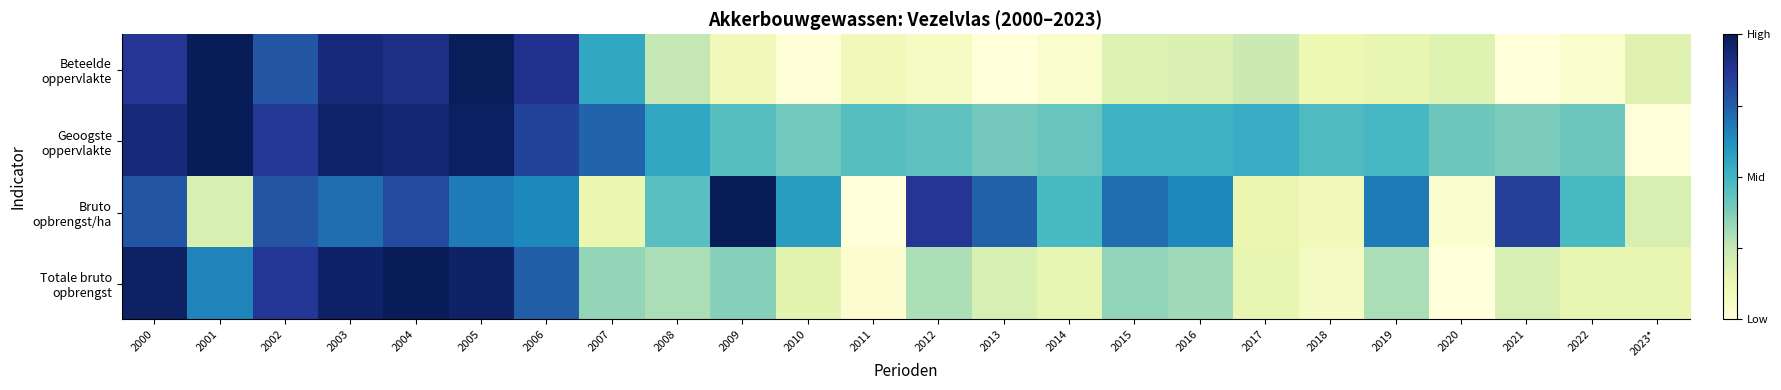

Rank the series by their average value, from highest to lowest.

Geoogste oppervlakte, Bruto opbrengst/ha, Totale bruto opbrengst, Beteelde oppervlakte